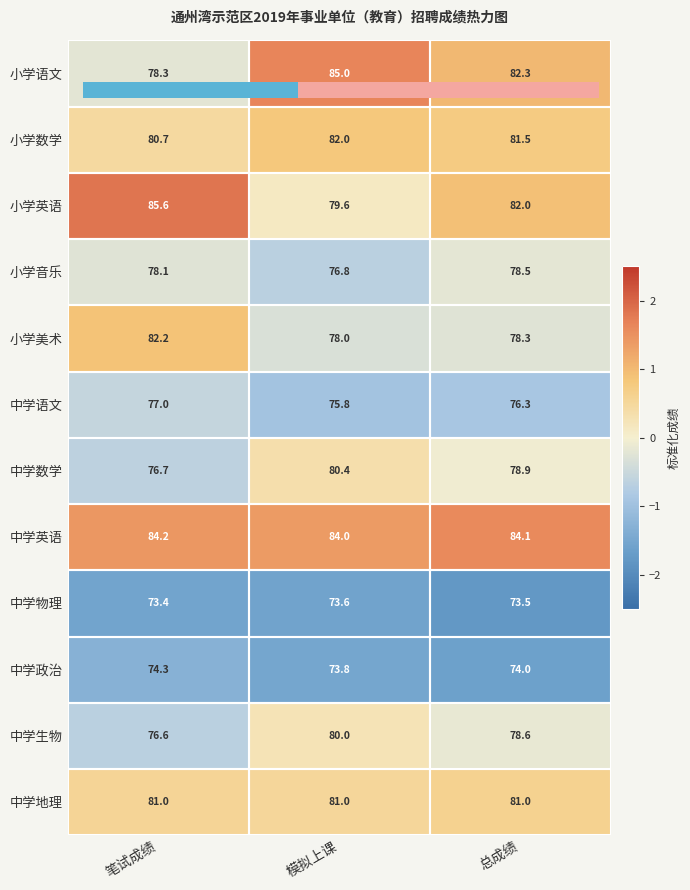

How many data points does each series have?

3